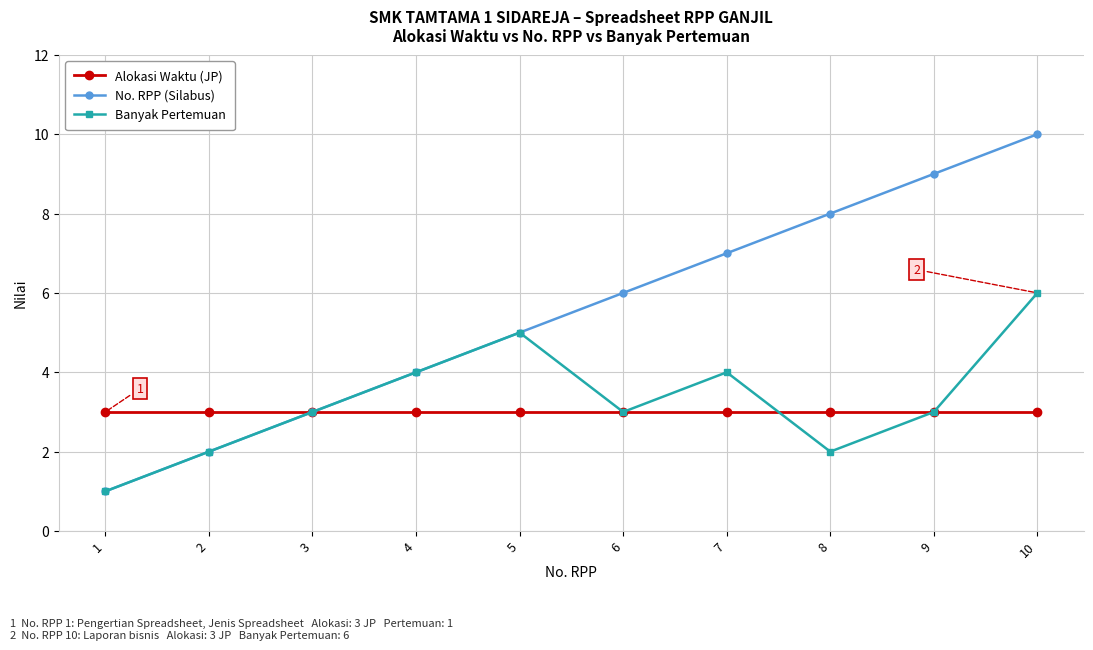

At which label does No. RPP (Silabus) reach its peak?

10